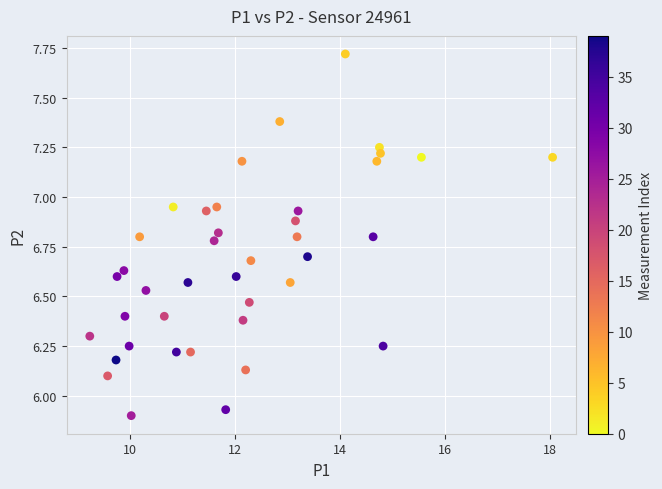

What is the range of Y values (max minus min)?

1.8